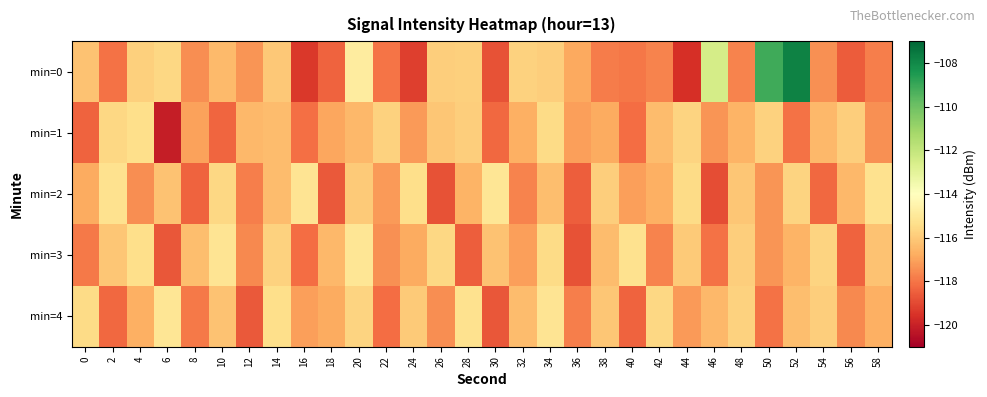

Reading left to right, transcribe all the data shown in this chart.

min=0: 0=-116.2	2=-118.1	4=-115.8	6=-115.6	8=-117.5	10=-116.4	12=-117.3	14=-116.1	16=-119.4	18=-118.4	20=-114.8	22=-118.0	24=-119.2	26=-115.9	28=-115.8	30=-118.8	32=-115.8	34=-115.9	36=-116.9	38=-117.8	40=-118.0	42=-117.7	44=-119.6	46=-112.5	48=-117.7	50=-109.1	52=-107.8	54=-117.4	56=-118.6	58=-117.8
min=1: 0=-118.4	2=-115.6	4=-115.4	6=-120.1	8=-117.0	10=-118.4	12=-116.5	14=-116.4	16=-118.1	18=-116.9	20=-116.5	22=-115.8	24=-117.2	26=-116.1	28=-115.9	30=-118.3	32=-116.7	34=-115.5	36=-117.1	38=-116.8	40=-118.2	42=-116.4	44=-115.7	46=-117.3	48=-116.6	50=-115.8	52=-118.1	54=-116.5	56=-115.9	58=-117.4
min=2: 0=-116.8	2=-115.3	4=-117.5	6=-116.2	8=-118.4	10=-115.6	12=-117.8	14=-116.4	16=-115.2	18=-118.6	20=-116.0	22=-117.2	24=-115.4	26=-118.8	28=-116.6	30=-115.1	32=-117.7	34=-116.3	36=-118.5	38=-115.9	40=-117.1	42=-116.7	44=-115.5	46=-118.9	48=-116.1	50=-117.3	52=-115.7	54=-118.3	56=-116.5	58=-115.3
min=3: 0=-117.9	2=-116.1	4=-115.4	6=-118.7	8=-116.3	10=-115.2	12=-117.6	14=-115.8	16=-118.2	18=-116.5	20=-115.1	22=-117.4	24=-116.8	26=-115.6	28=-118.5	30=-116.2	32=-117.1	34=-115.5	36=-118.8	38=-116.4	40=-115.3	42=-117.7	44=-116.0	46=-118.1	48=-115.9	50=-117.3	52=-116.6	54=-115.7	56=-118.4	58=-116.2
min=4: 0=-115.5	2=-118.3	4=-116.7	6=-115.1	8=-117.9	10=-116.2	12=-118.6	14=-115.4	16=-117.1	18=-116.8	20=-115.7	22=-118.2	24=-116.0	26=-117.5	28=-115.3	30=-118.7	32=-116.4	34=-115.2	36=-117.8	38=-116.1	40=-118.4	42=-115.6	44=-117.2	46=-116.5	48=-115.8	50=-118.1	52=-116.3	54=-115.9	56=-117.6	58=-116.7